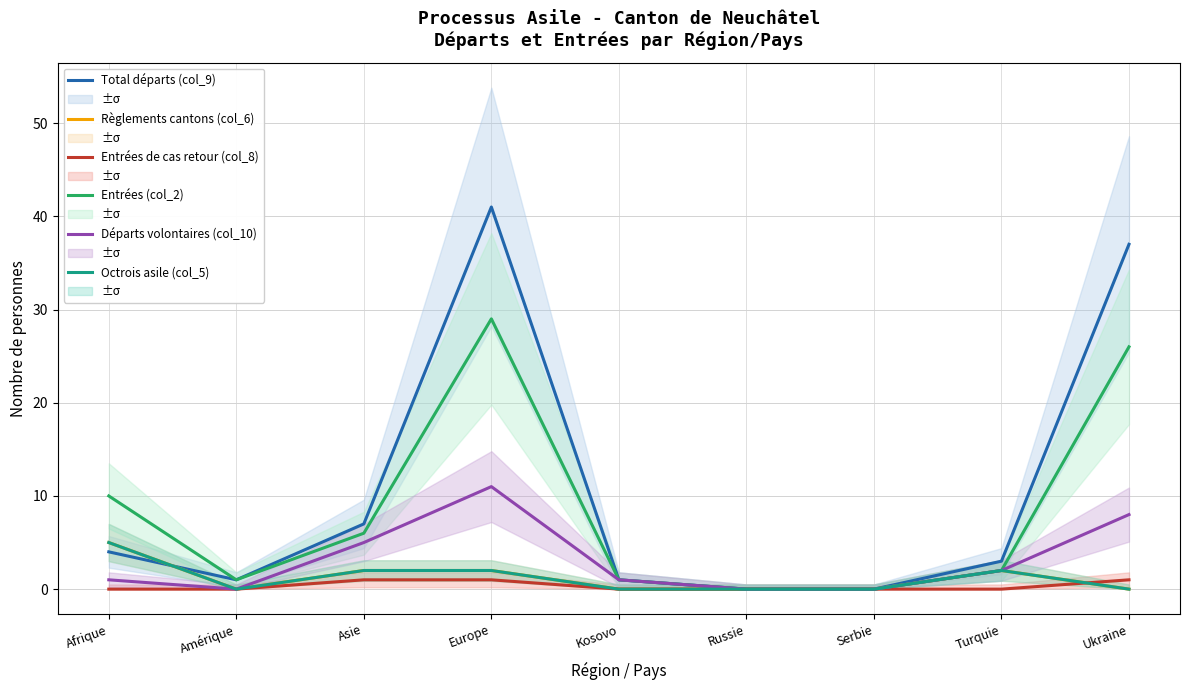

At which category does the chart reach its minimum across all series?

Russie